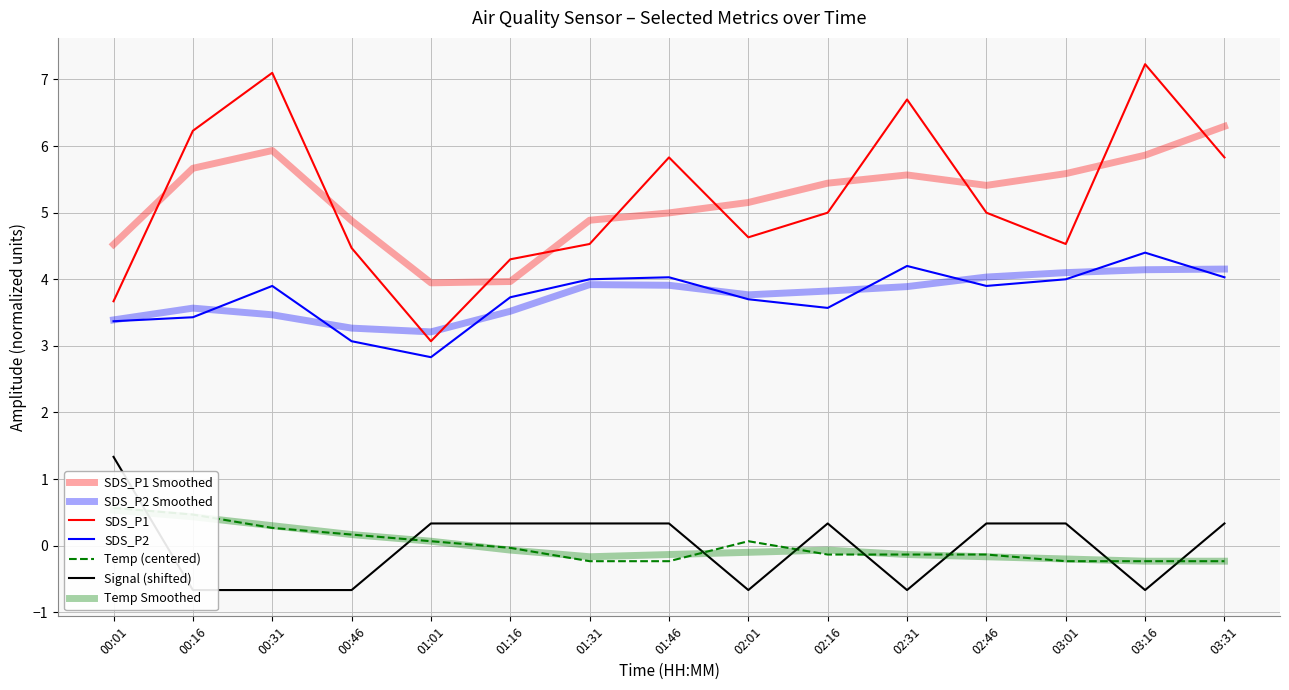

Is this an area chart (filled region under the line)?

No